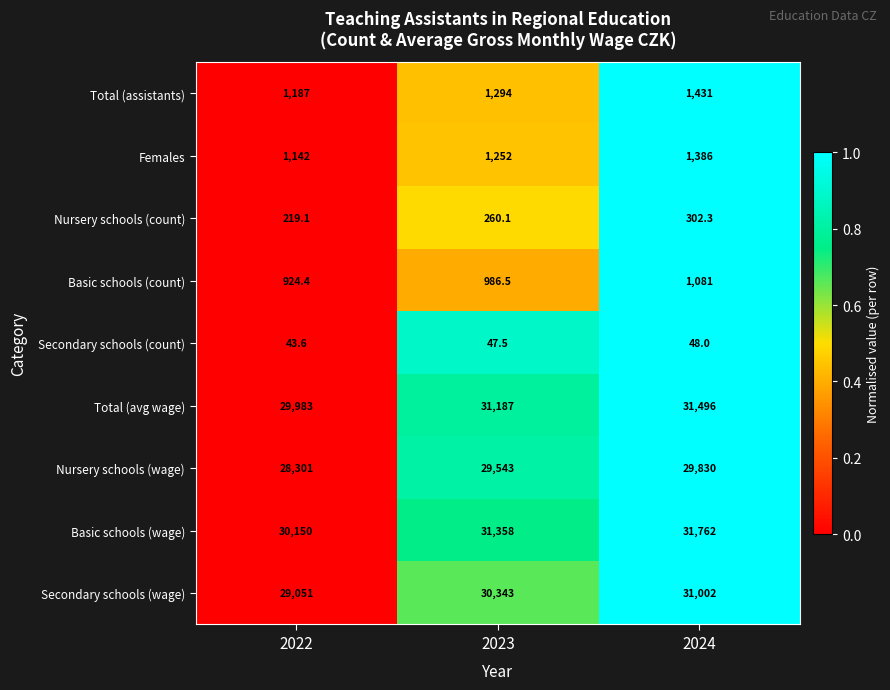

Reading left to right, what are all the values shown in this chart?

Total (assistants): 2022=1187.0	2023=1294.0	2024=1431.0
Females: 2022=1142.0	2023=1252.0	2024=1386.0
Nursery schools (count): 2022=219.1	2023=260.1	2024=302.3
Basic schools (count): 2022=924.4	2023=986.5	2024=1081.0
Secondary schools (count): 2022=43.6	2023=47.5	2024=48.0
Total (avg wage): 2022=29983.0	2023=31187.0	2024=31496.0
Nursery schools (wage): 2022=28301.0	2023=29543.0	2024=29830.0
Basic schools (wage): 2022=30150.0	2023=31358.0	2024=31762.0
Secondary schools (wage): 2022=29051.0	2023=30343.0	2024=31002.0